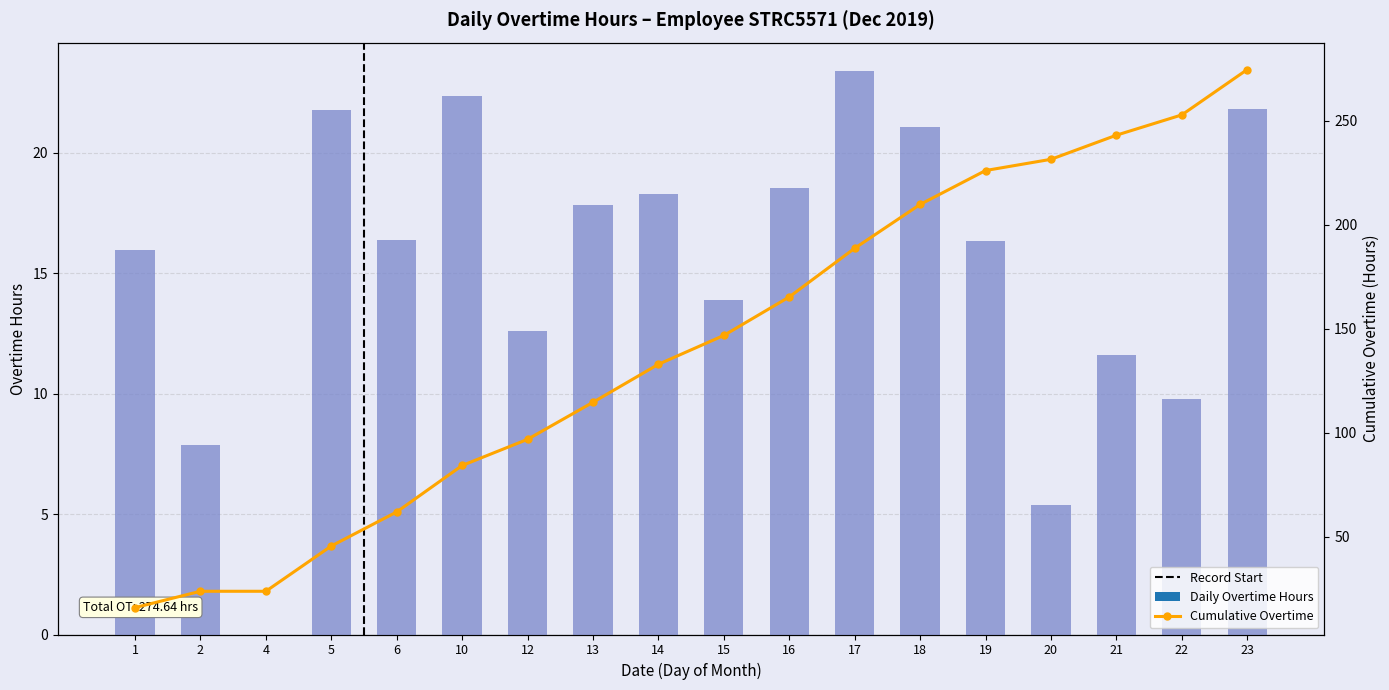

Rank the categories by value from highest to lowest.

17, 10, 23, 5, 18, 16, 14, 13, 6, 19, 1, 15, 12, 21, 22, 2, 20, 4